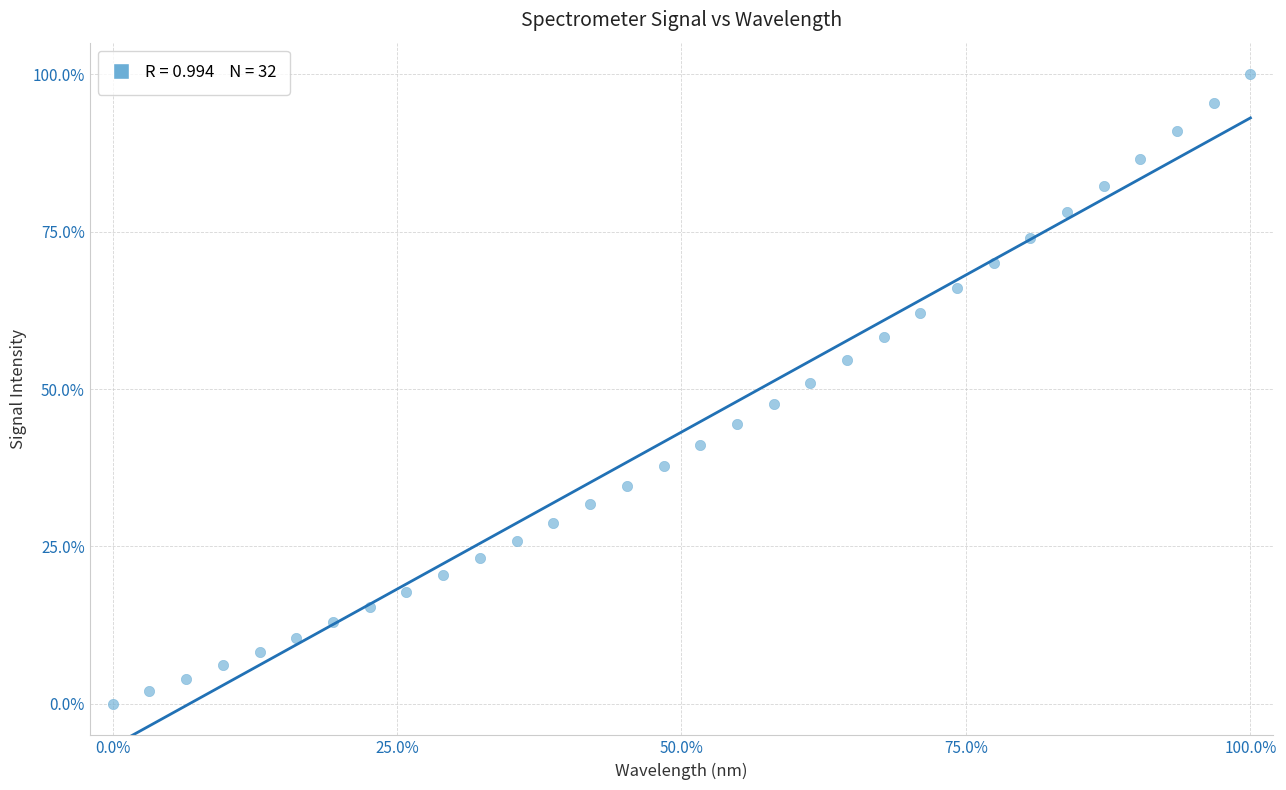

What is the range of X values (max minus min)?

100.0